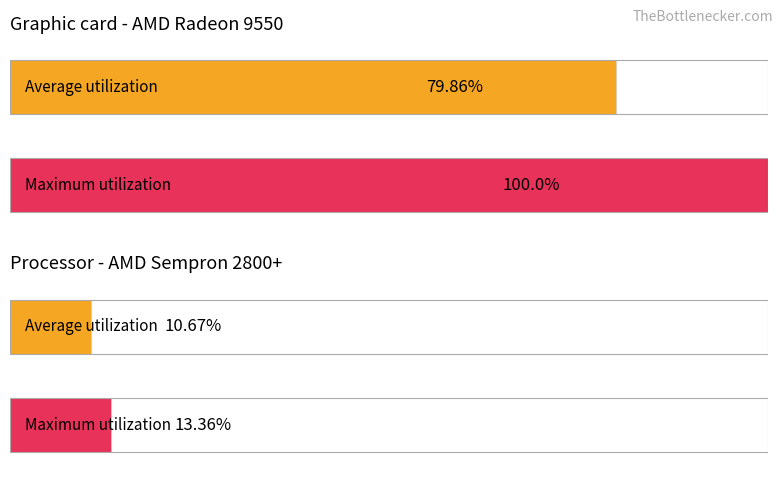

At East Coast, list the series in order from smallest to largest.

Average utilization, Maximum utilization